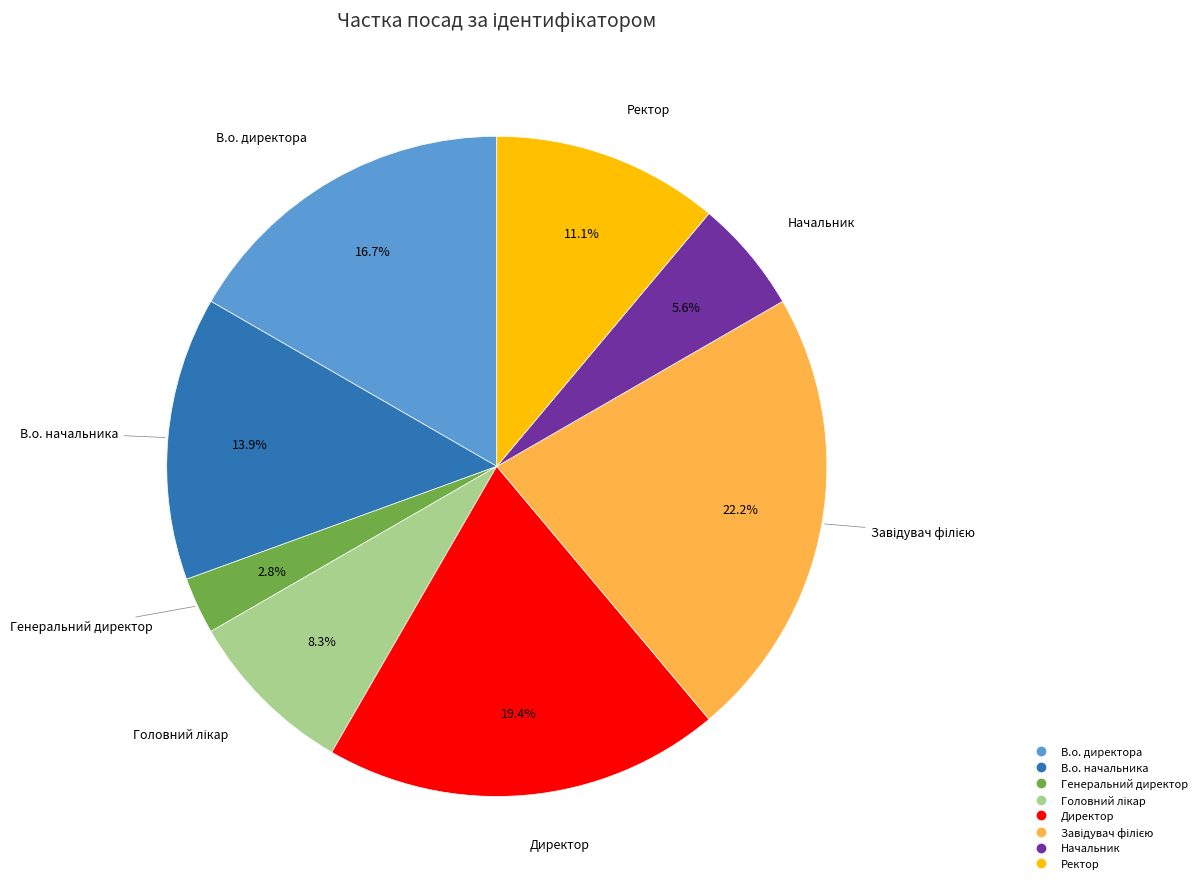

How many segments does this pie chart have?

8